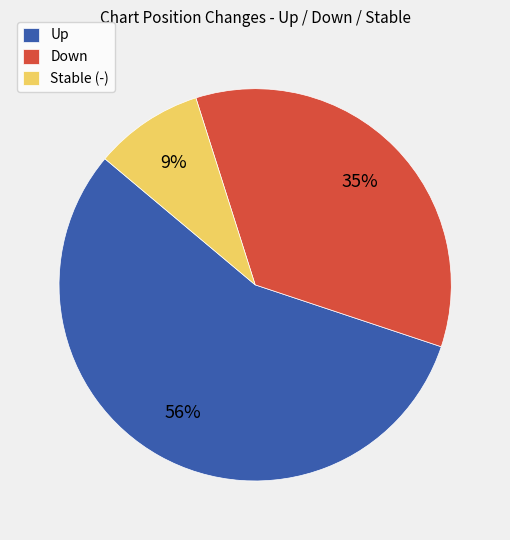

To the nearest percent, what percentage of the pie is Stable (-)?

9%